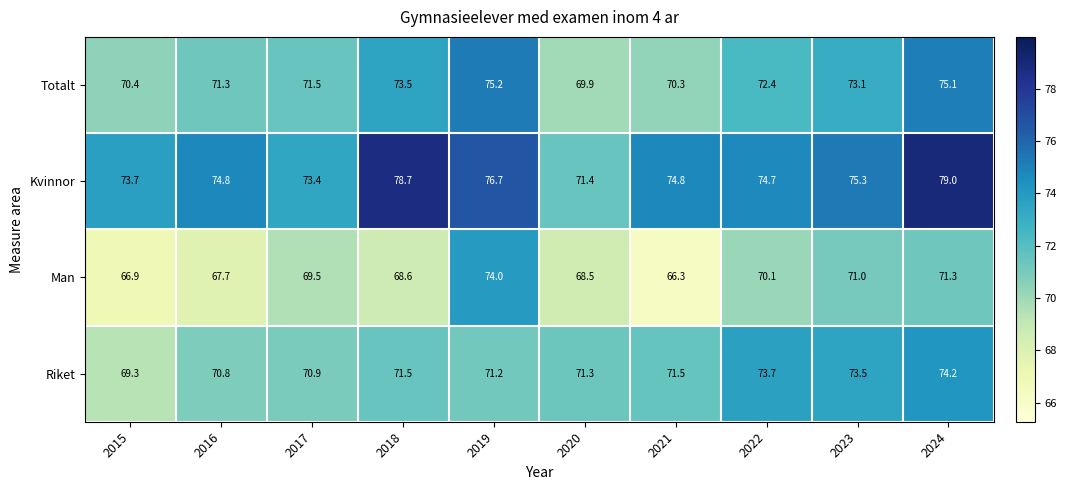

List the series in order of their peak value, lowest first.

Man, Riket, Totalt, Kvinnor